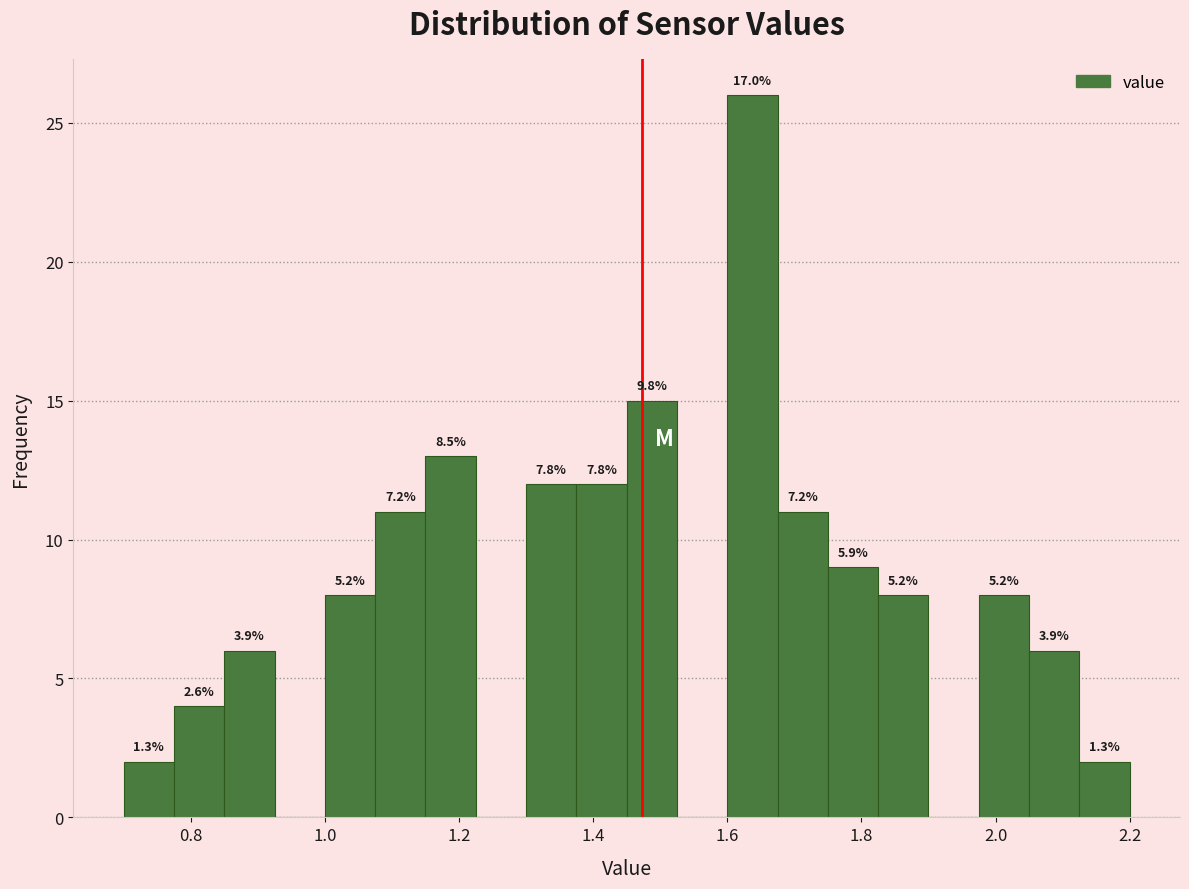

Around what value on the x-axis is the tallest bar? Give the approximate position of its centre, as read against the axis.

1.64